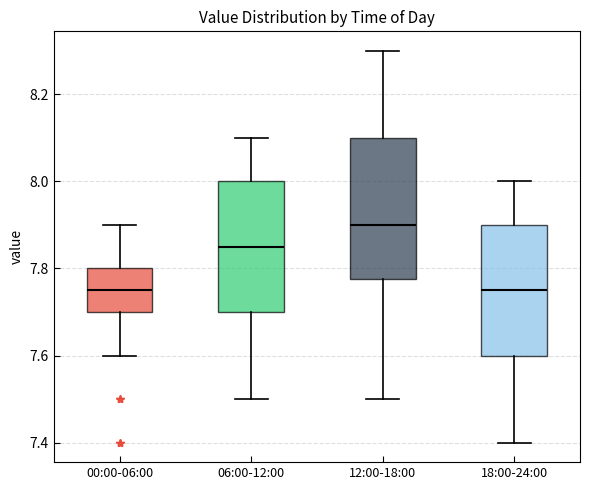

Reading left to right, read every box against the y-axis: the position of its median line, the range the box covers, and the ends of its whiskers. The values are not printed on the chart, so give them approximately, as read against the axis.

00:00-06:00: median 7.76, box 7.70 to 7.80, whiskers 7.60 to 7.90
06:00-12:00: median 7.86, box 7.70 to 8.00, whiskers 7.50 to 8.10
12:00-18:00: median 7.90, box 7.78 to 8.10, whiskers 7.50 to 8.30
18:00-24:00: median 7.76, box 7.60 to 7.90, whiskers 7.40 to 8.00